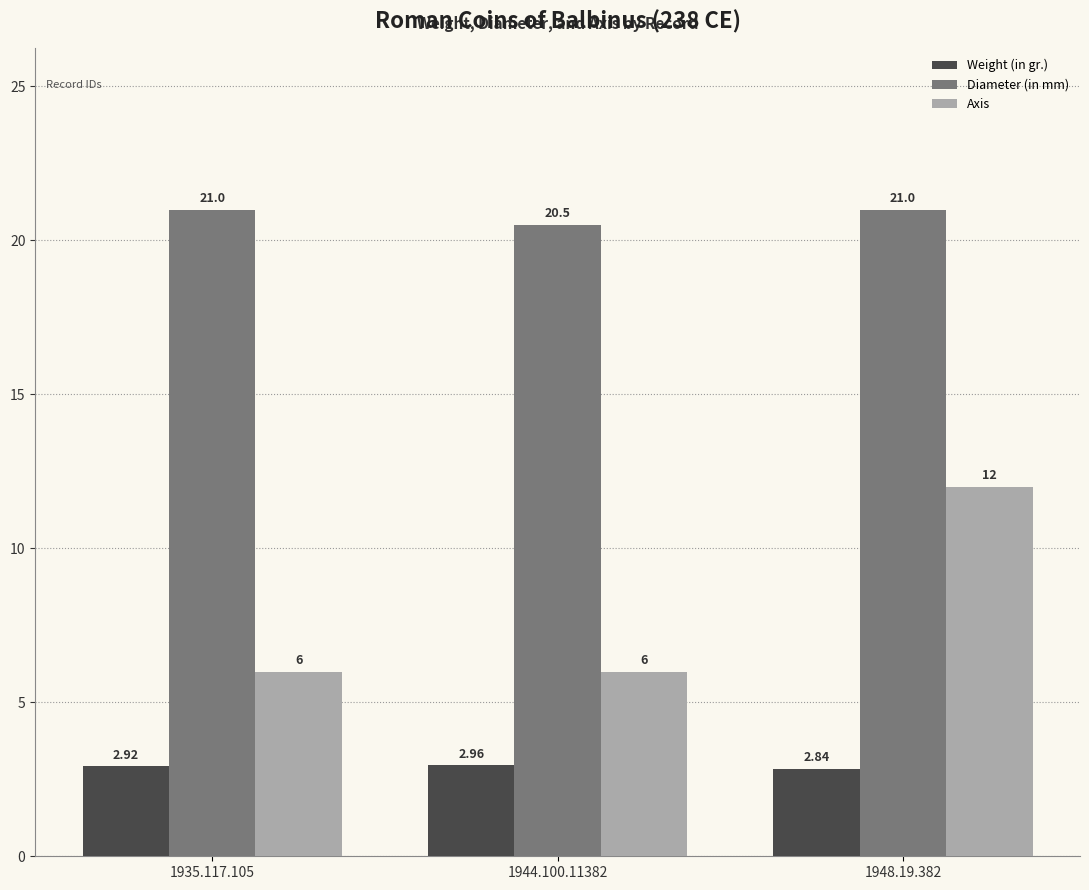

Which series has the largest range (max minus min)?

Axis